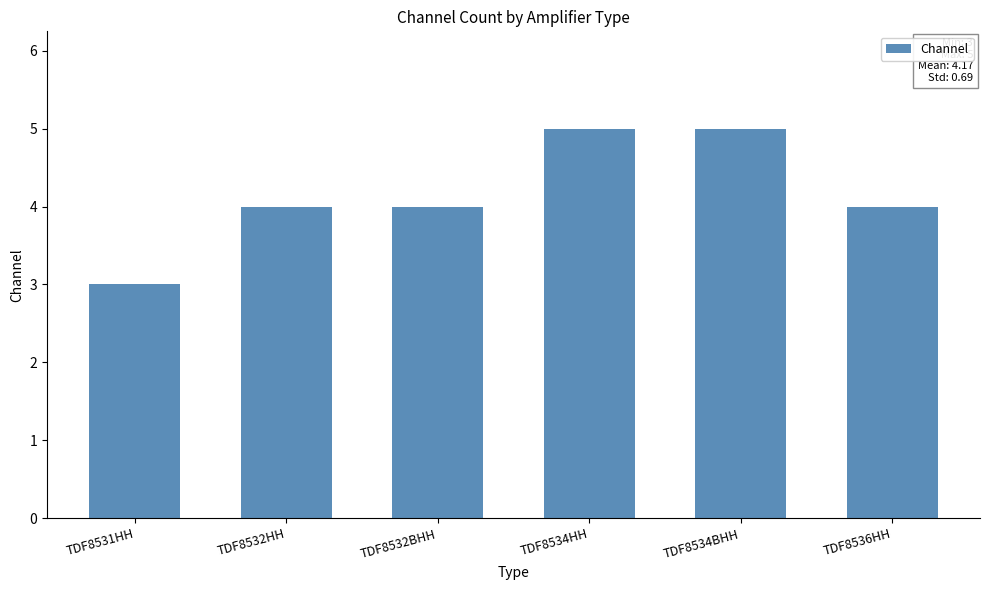

What is the sum of the values at TDF8534BHH and TDF8531HH?

8